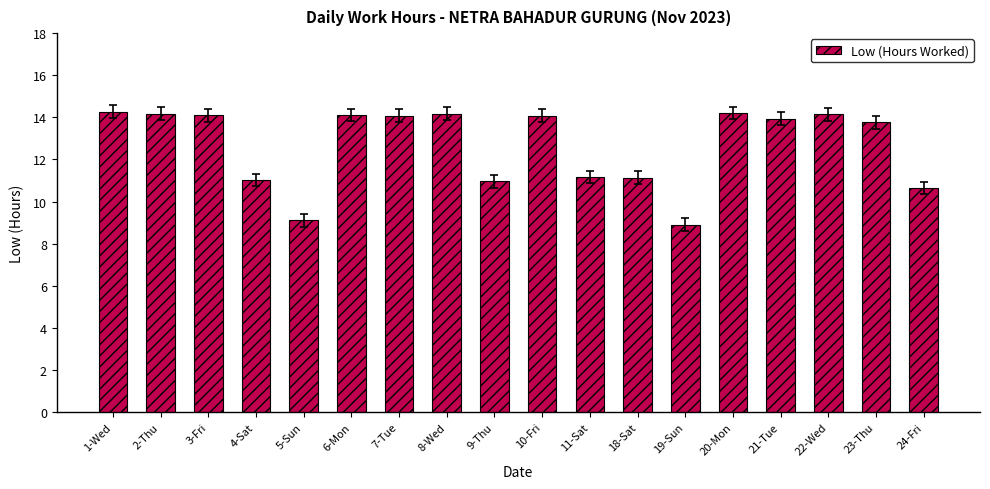

What is the approximate value at 20-Mon?

14.2